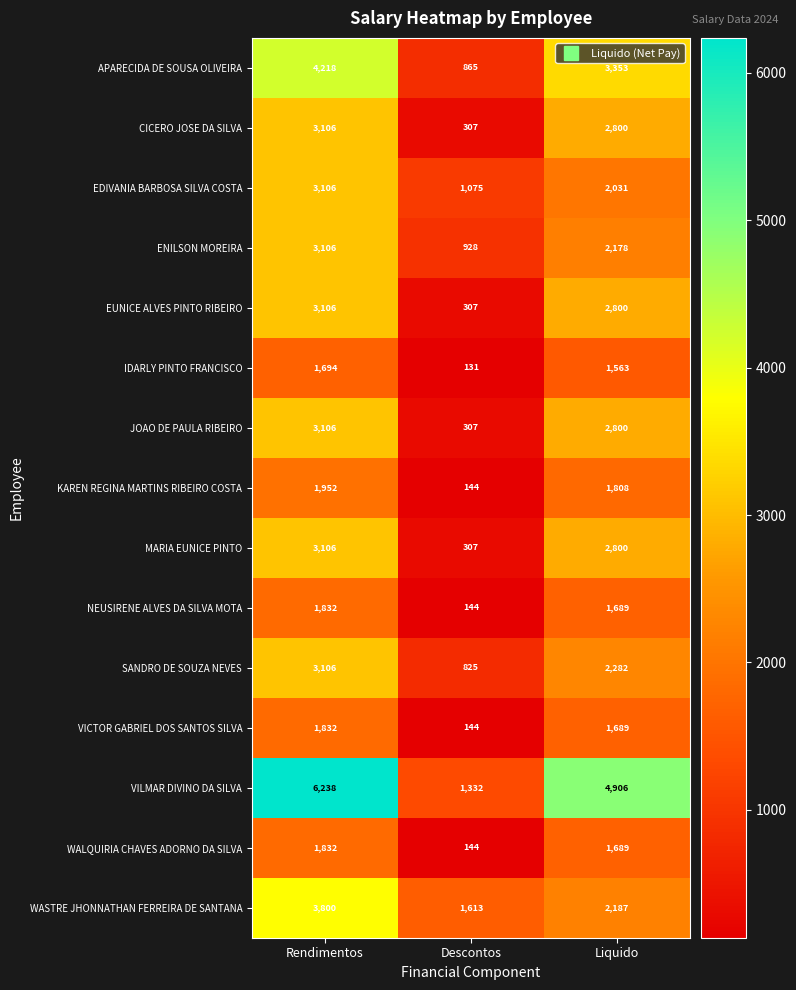

Which category has the highest value across all series?

Rendimentos